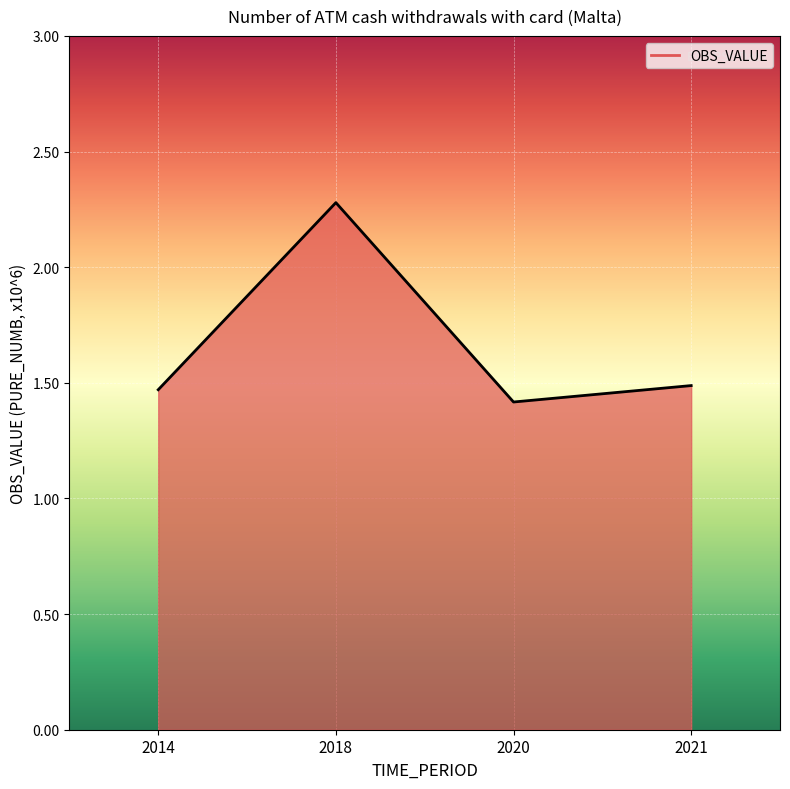

How many interior local peaks (higher than both neighbors) does the data have?

1